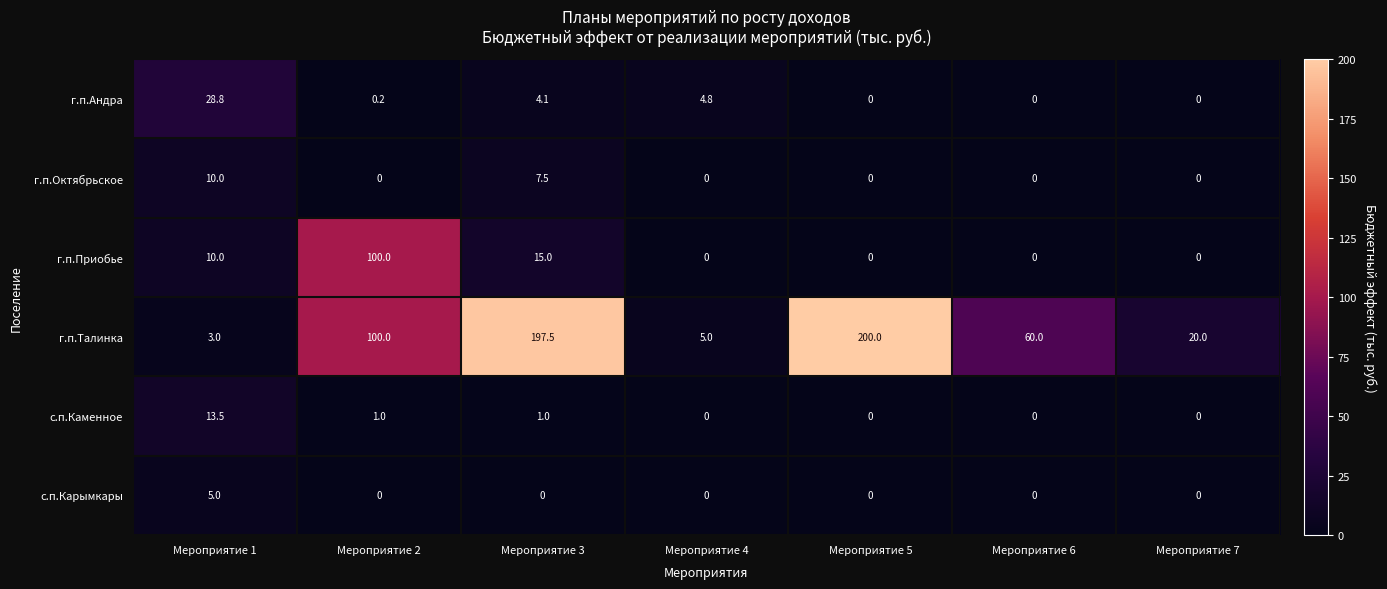

What is the difference between the maximum and minimum values in the с.п.Карымкары series?

5.0